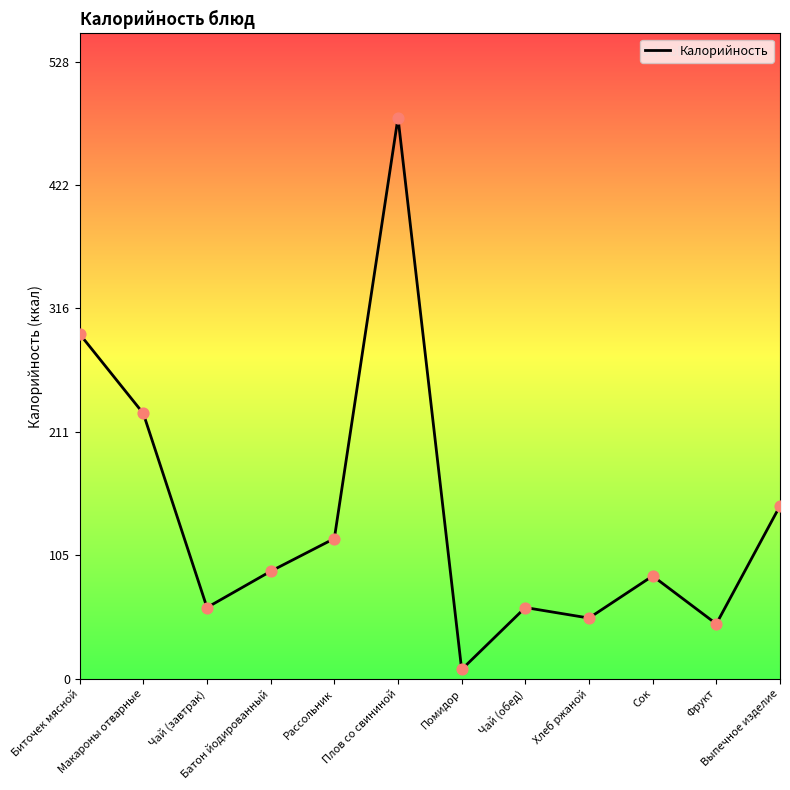

What is the ratio of the value at Фрукт to the value at Помидор?

5.9